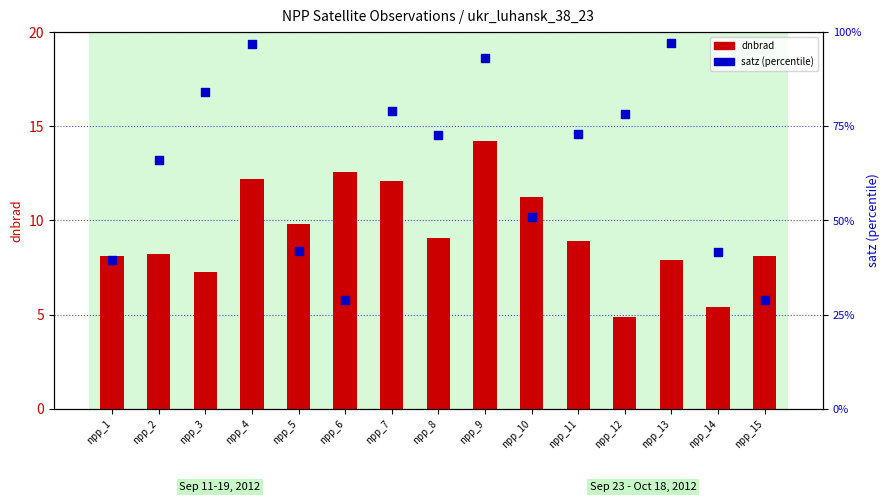

Which series reaches the maximum Y coordinate?

satz (% of max)